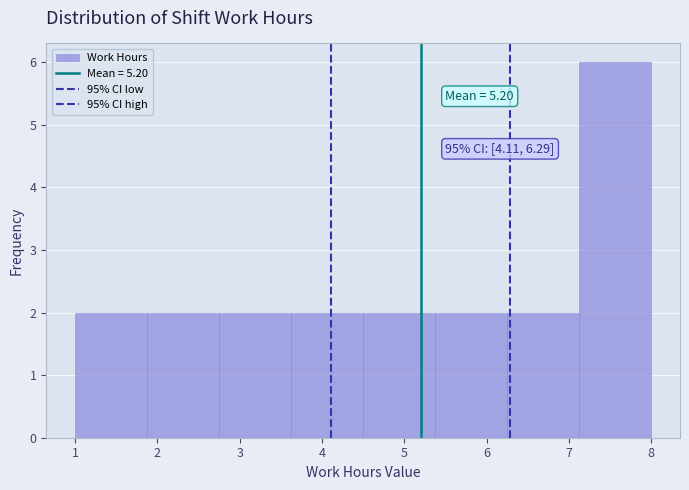

Over which range of the x-axis is the bar tallest?

7.1 to 8.0